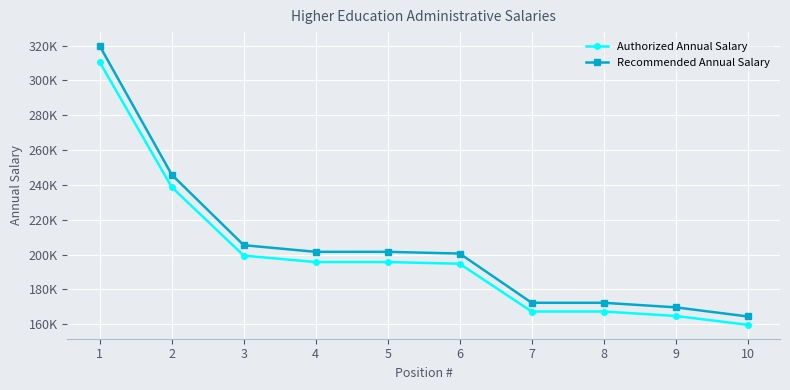

Is this an area chart (filled region under the line)?

No